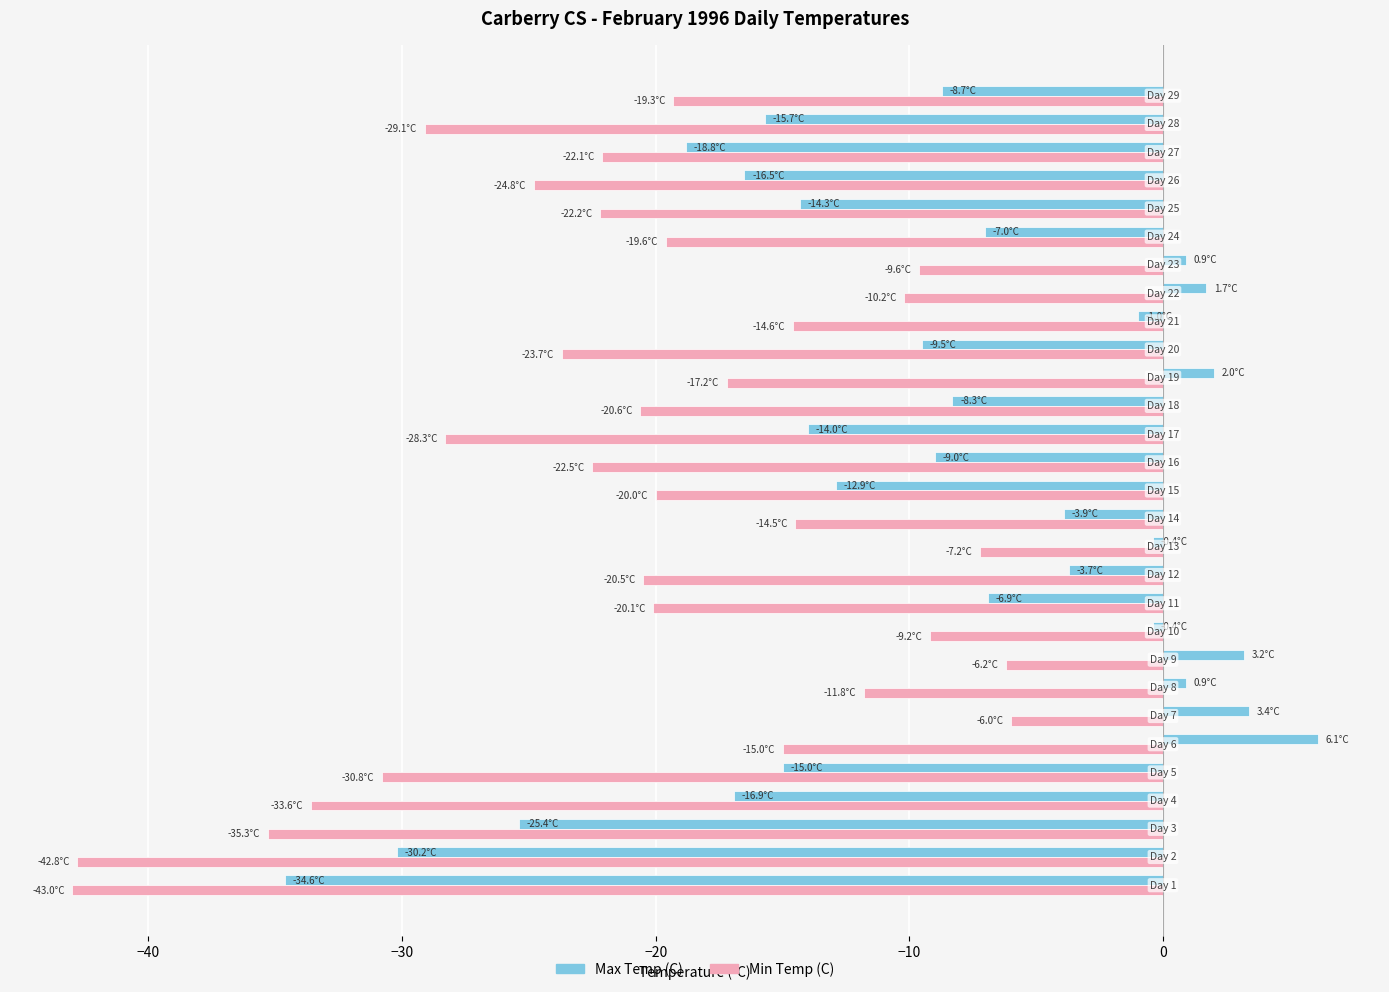

What is the difference between the maximum and minimum values in the Min Temp (C) series?

37.0